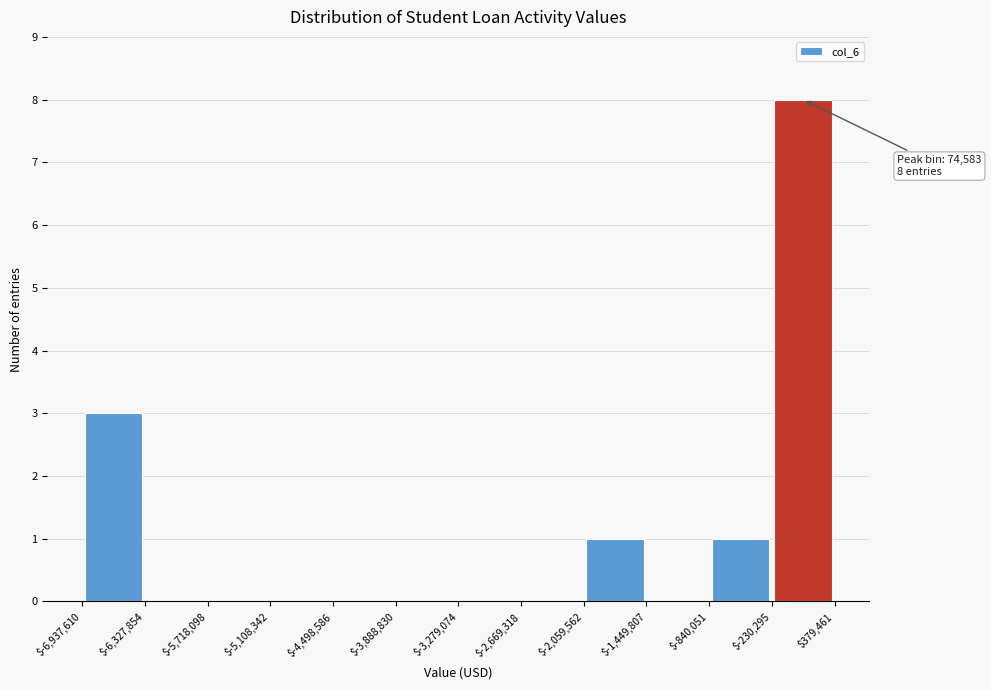

Over which range of the x-axis is the bar tallest?

$-230,295 to $379,461